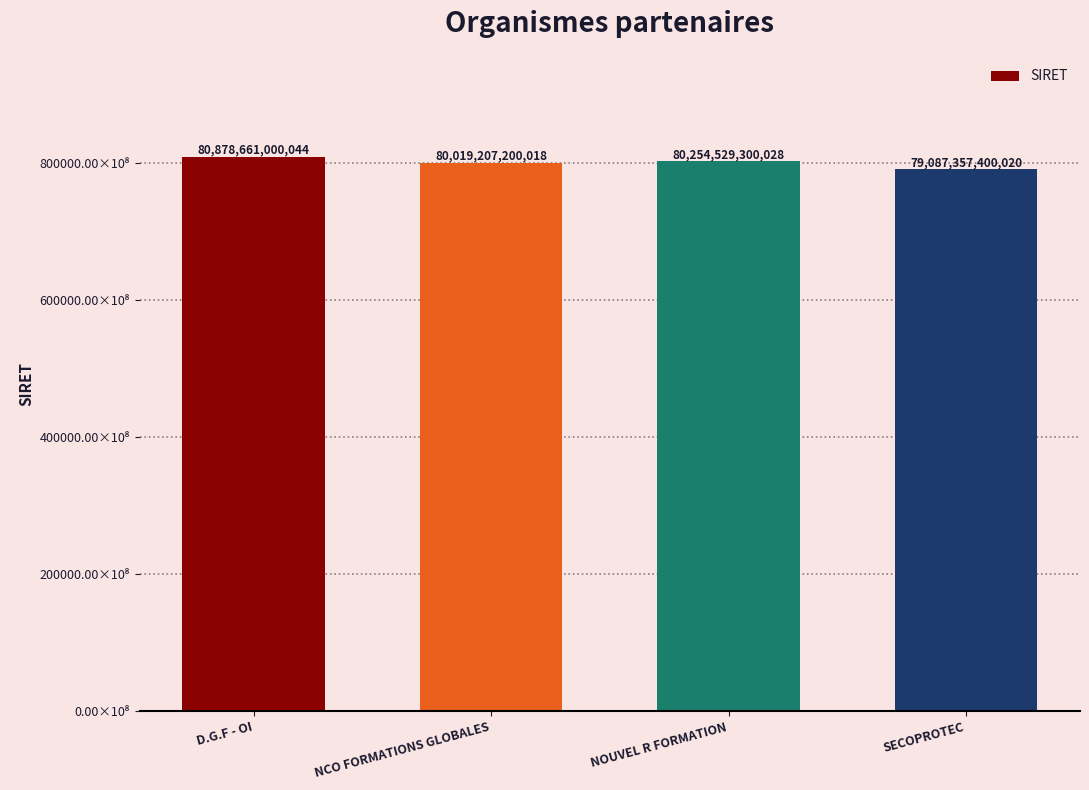

The chart shows a value of 111529898772473 at NOUVEL R FORMATION. True or false?

False